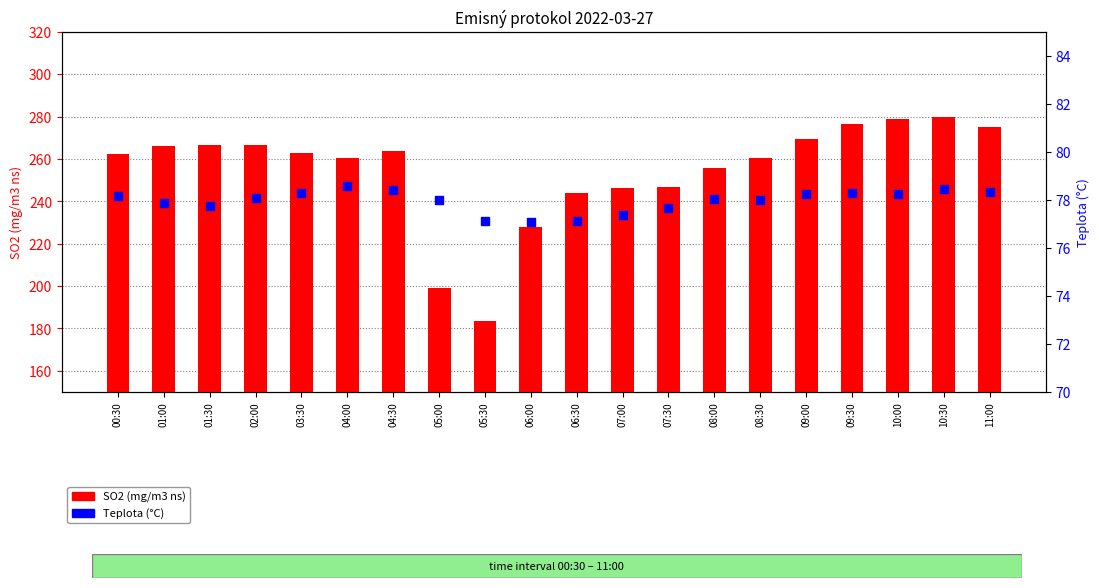

Which series has the largest total across all categories?

SO2 (mg/m3 ns)